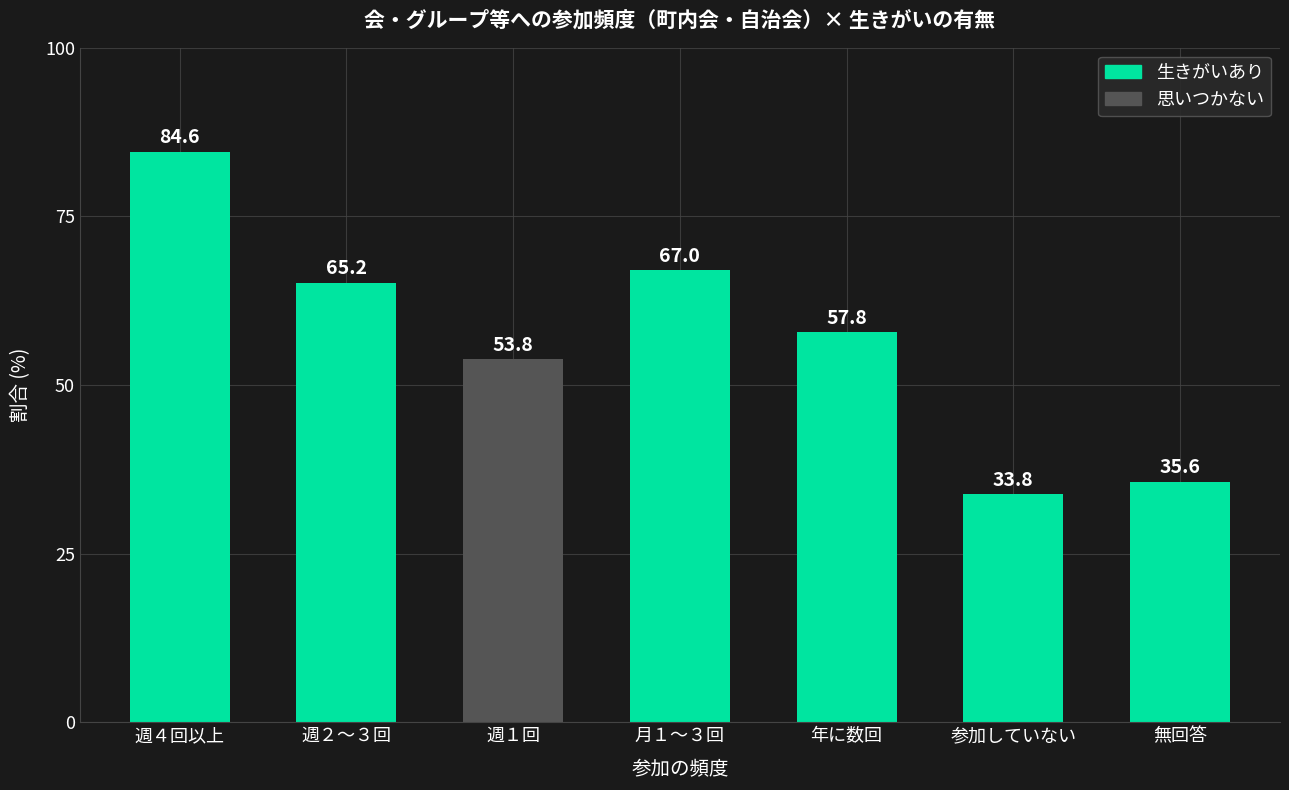

Between 週４回以上 and 週１回, which is larger?

週４回以上